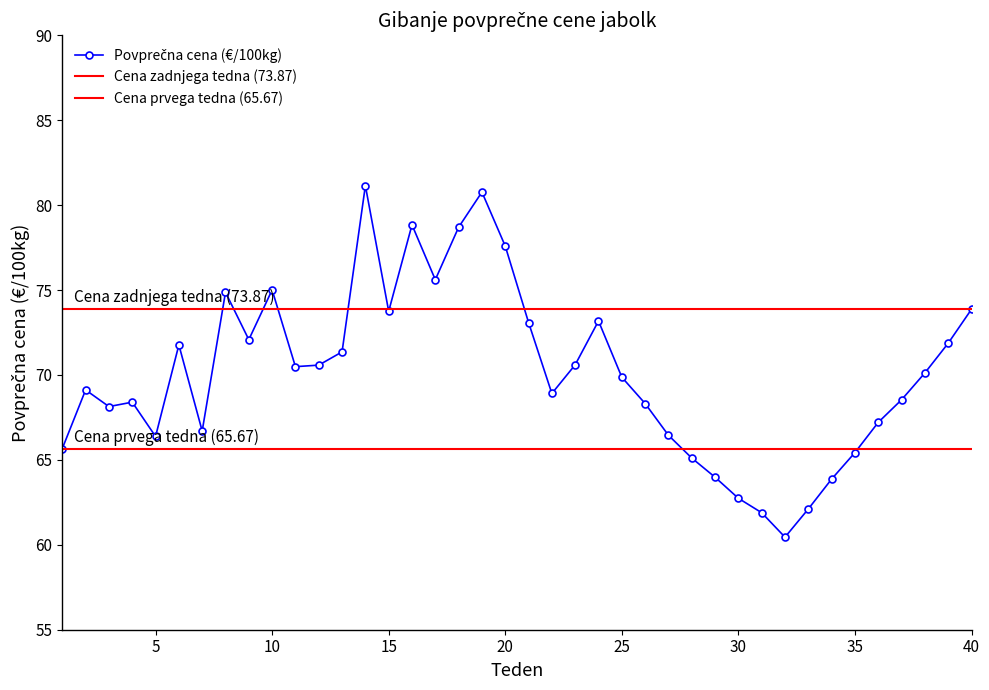

The chart shows a value of 66.4 at 5. True or false?

True